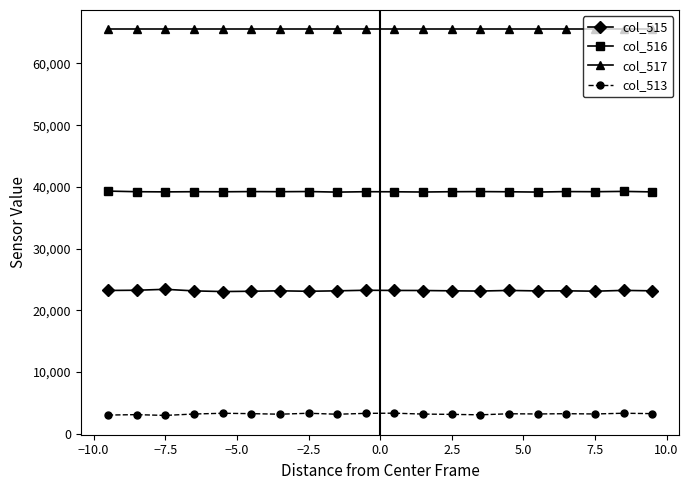

At how many categories does at least one series exceed 63909?

20